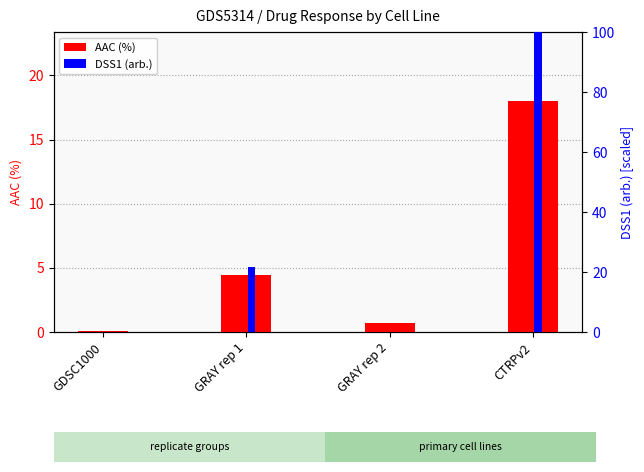

What is the difference between the highest and lowest values at GRAY rep 2?

0.7